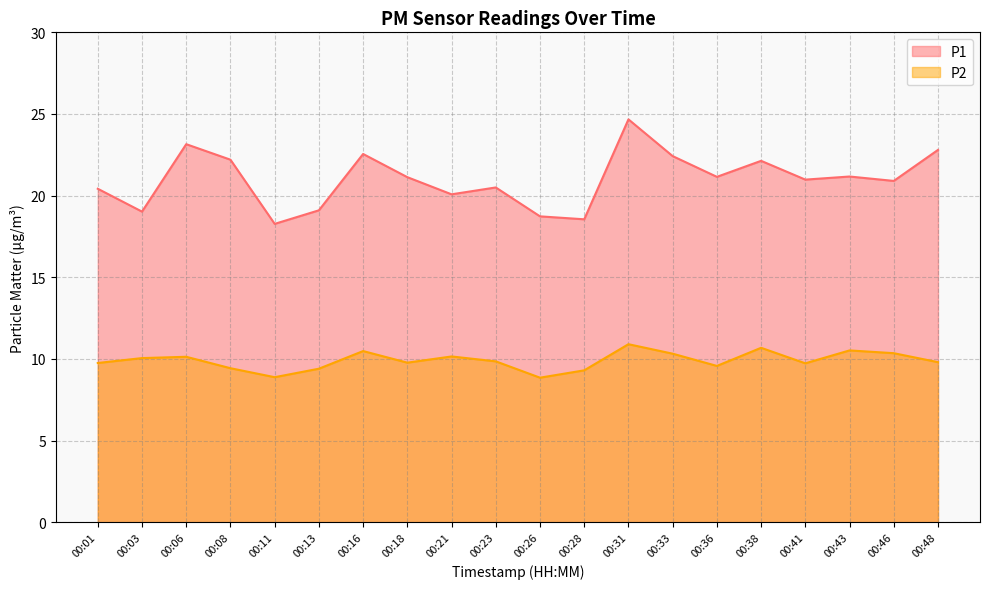

How many distinct data groups are displayed?

2